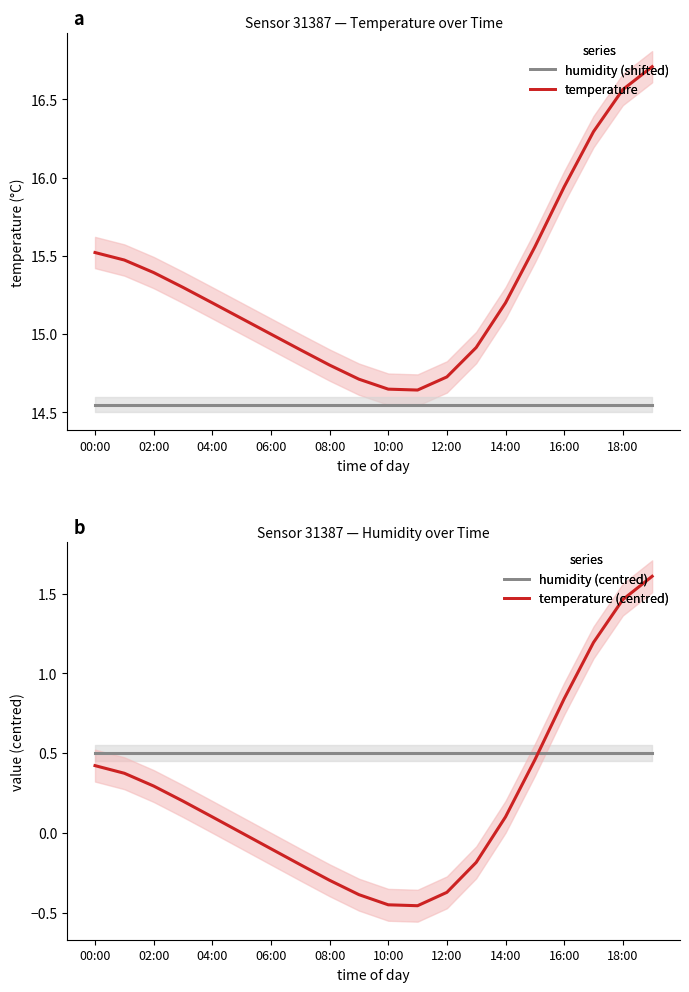

What is the difference between the maximum and second lowest values in the temperature (centred) series?

2.1